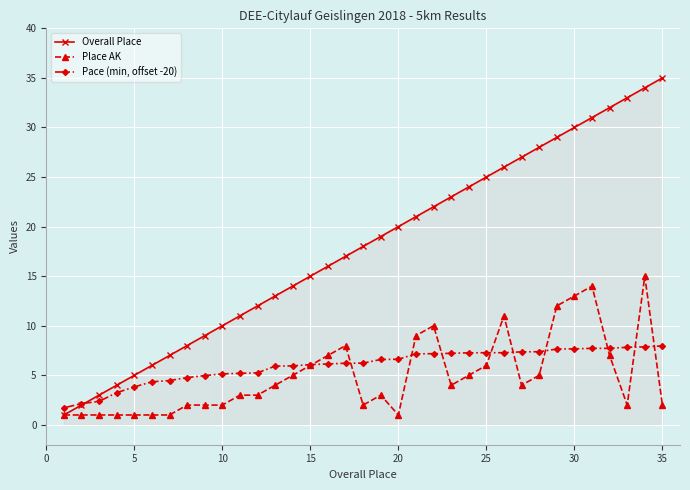

What is the value of the Place AK point at the 20th from the left?

1.0